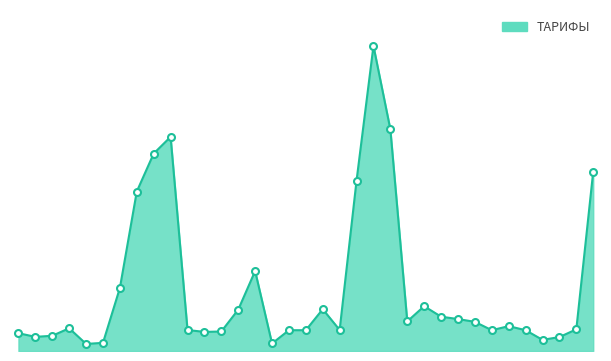

Is this an area chart (filled region under the line)?

Yes